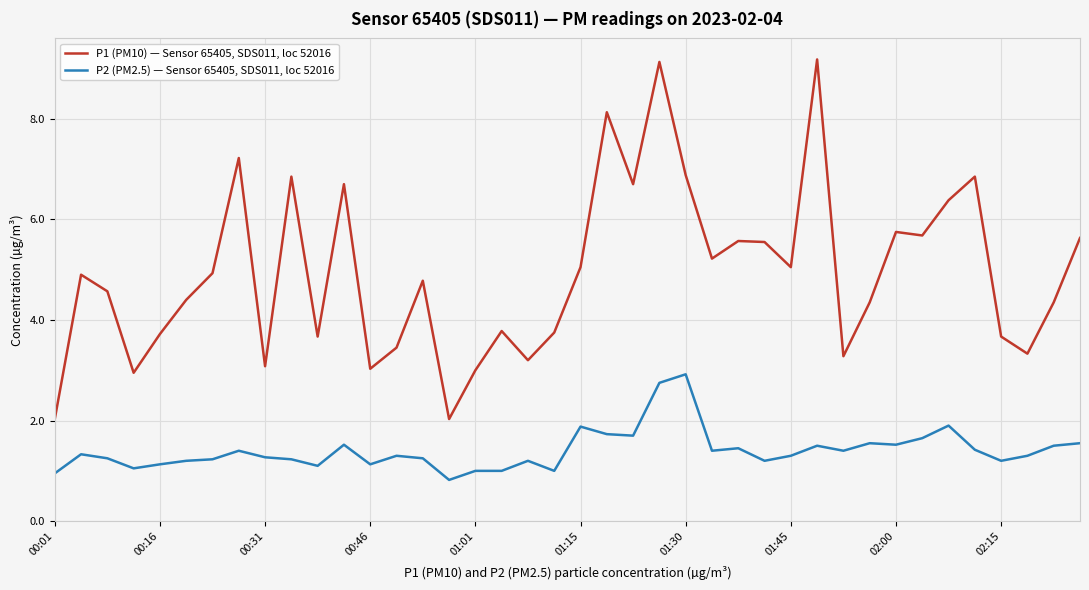

What is the highest value of the P1 (PM10) — Sensor 65405, SDS011, loc 52016 series?

9.2